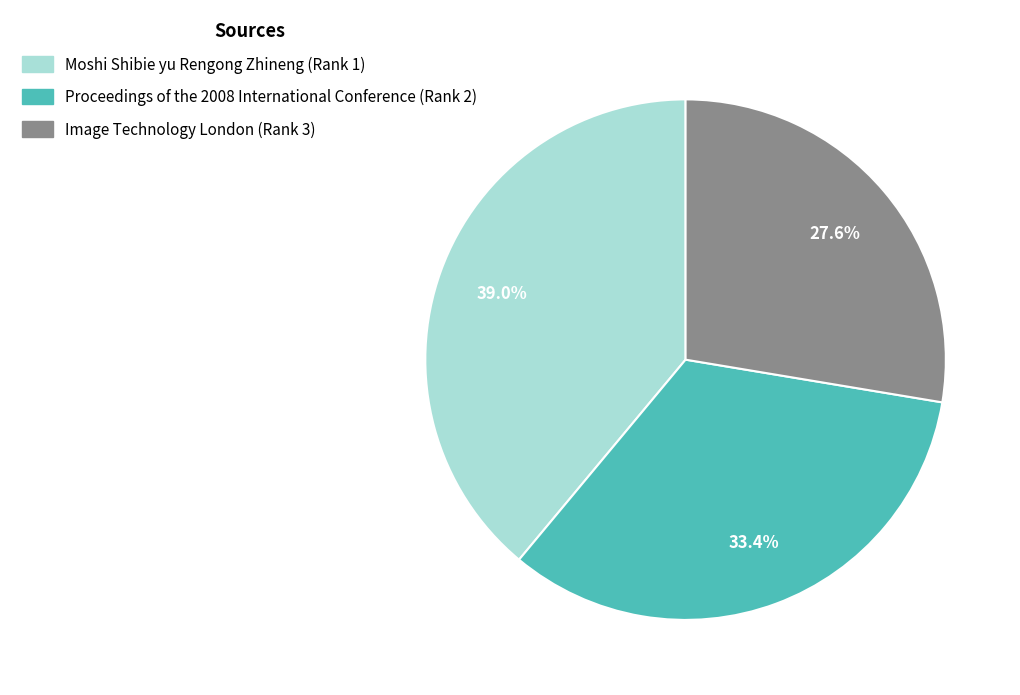

What is the ratio of the value at Proceedings of the 2008 International Conference (Rank 2) to the value at Moshi Shibie yu Rengong Zhineng (Rank 1)?

0.9